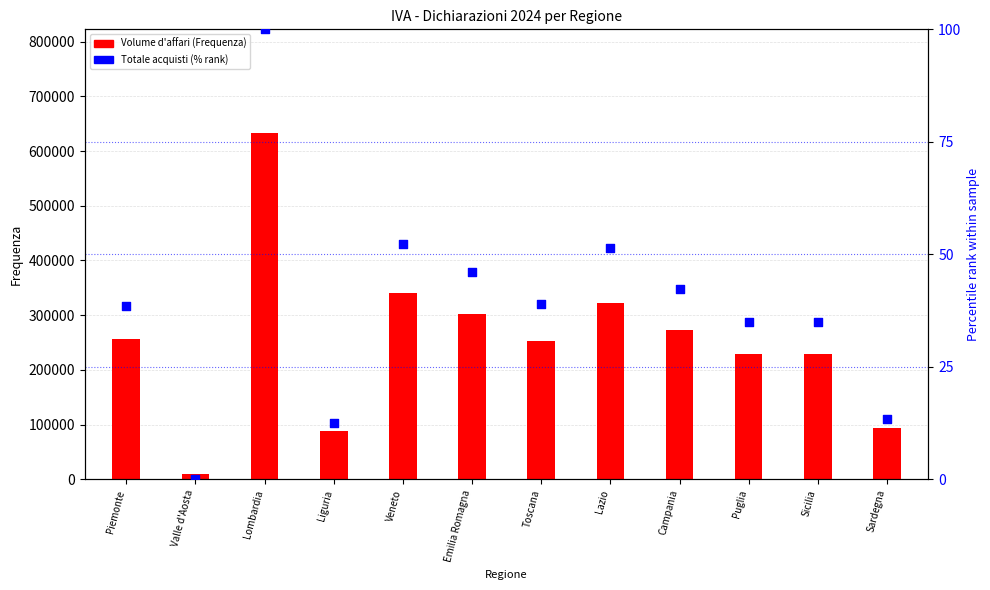

Which series contains the highest Y value?

Volume d'affari (Frequenza)